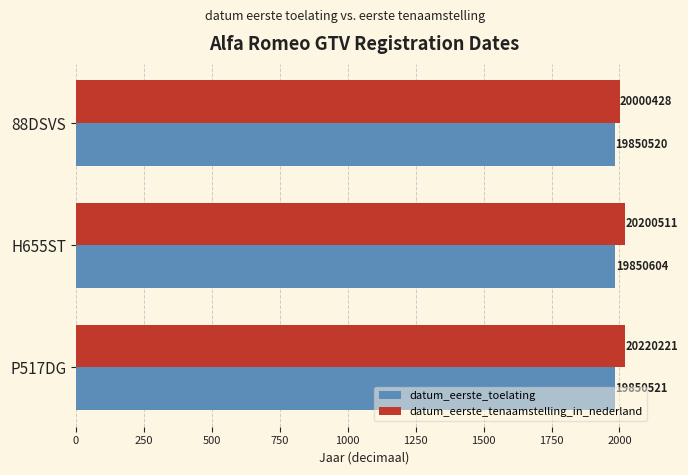

What are all the series names shown in the legend?

datum_eerste_toelating, datum_eerste_tenaamstelling_in_nederland